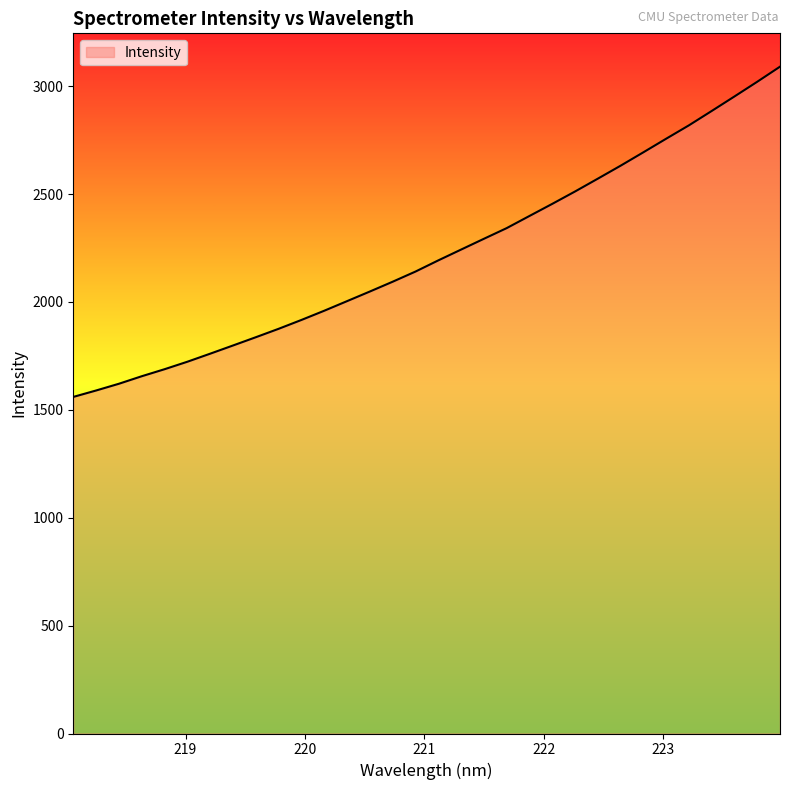

What is the difference between the maximum and minimum values?

1530.5